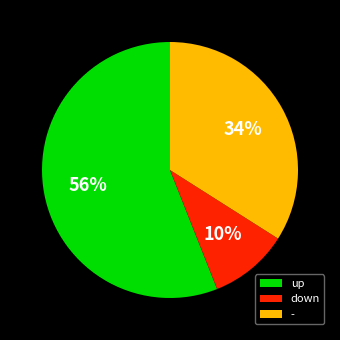

Count the number of slices in the pie.

3